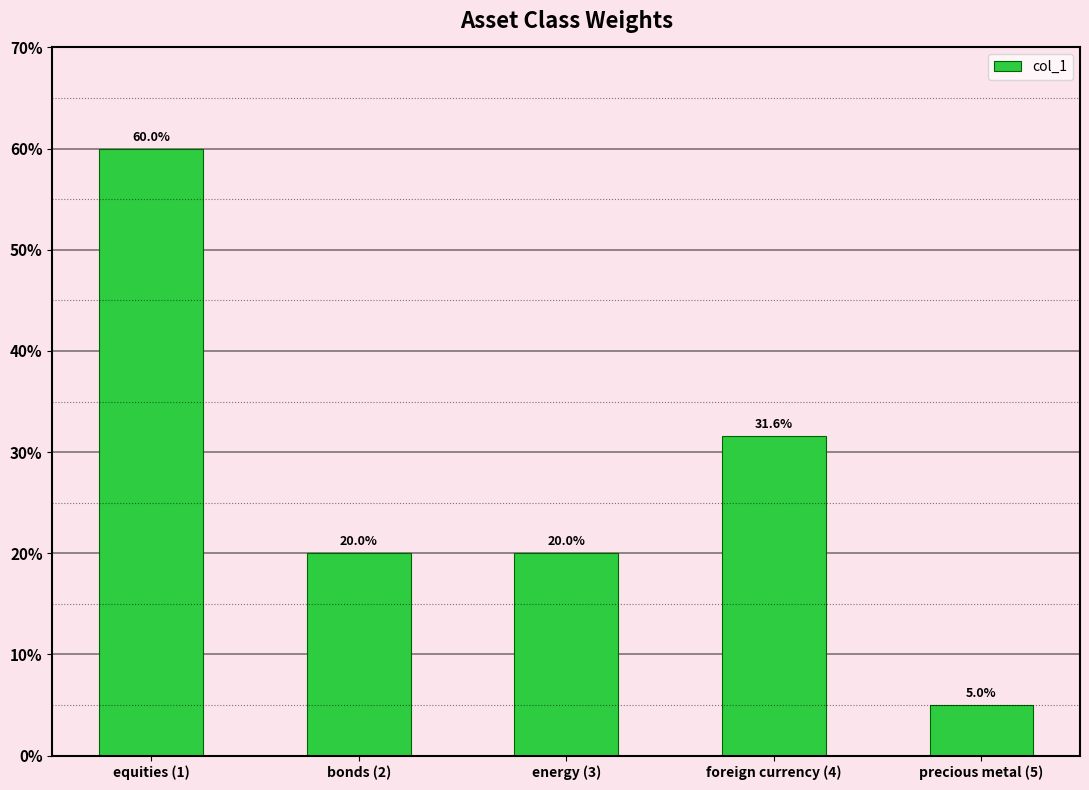

What position from the left is precious metal (5)?

5